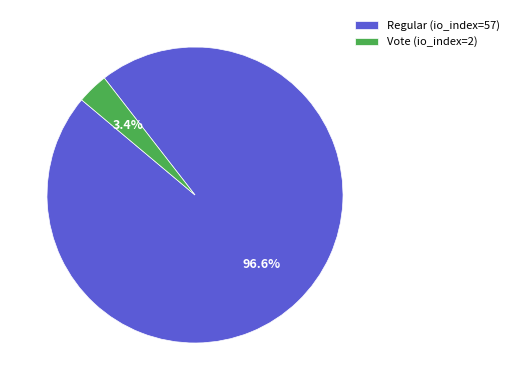

Which has a higher value, Regular (io_index=57) or Vote (io_index=2)?

Regular (io_index=57)